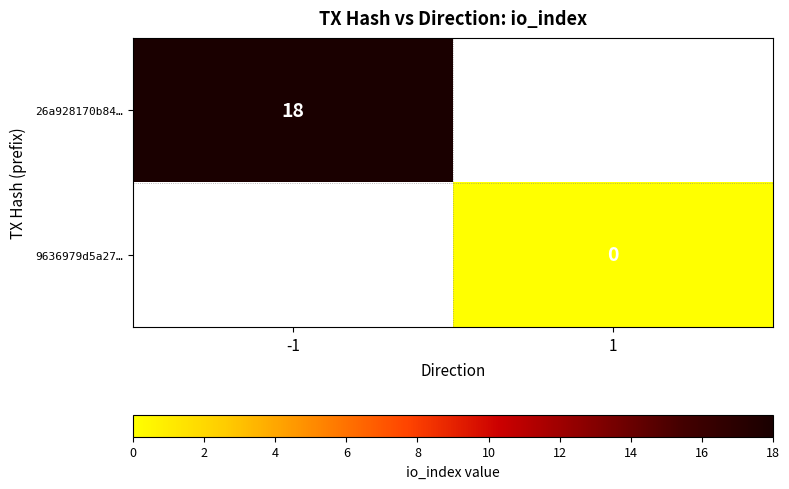

Is the value of 26a928170b84… at -1 greater than the value of 9636979d5a27… at 1?

Yes